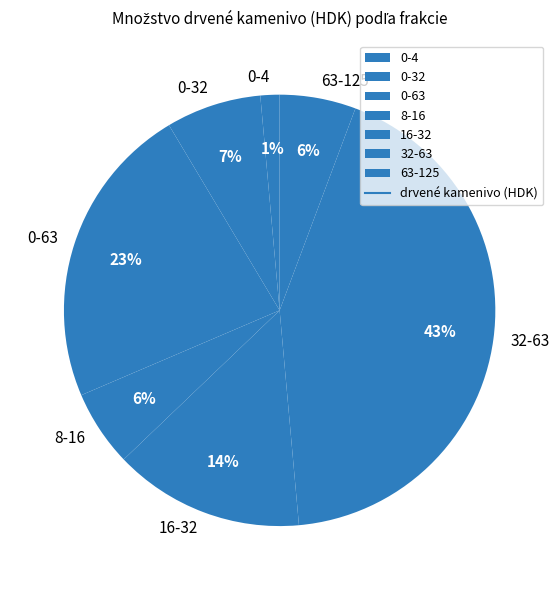

Between 63-125 and 32-63, which is larger?

32-63